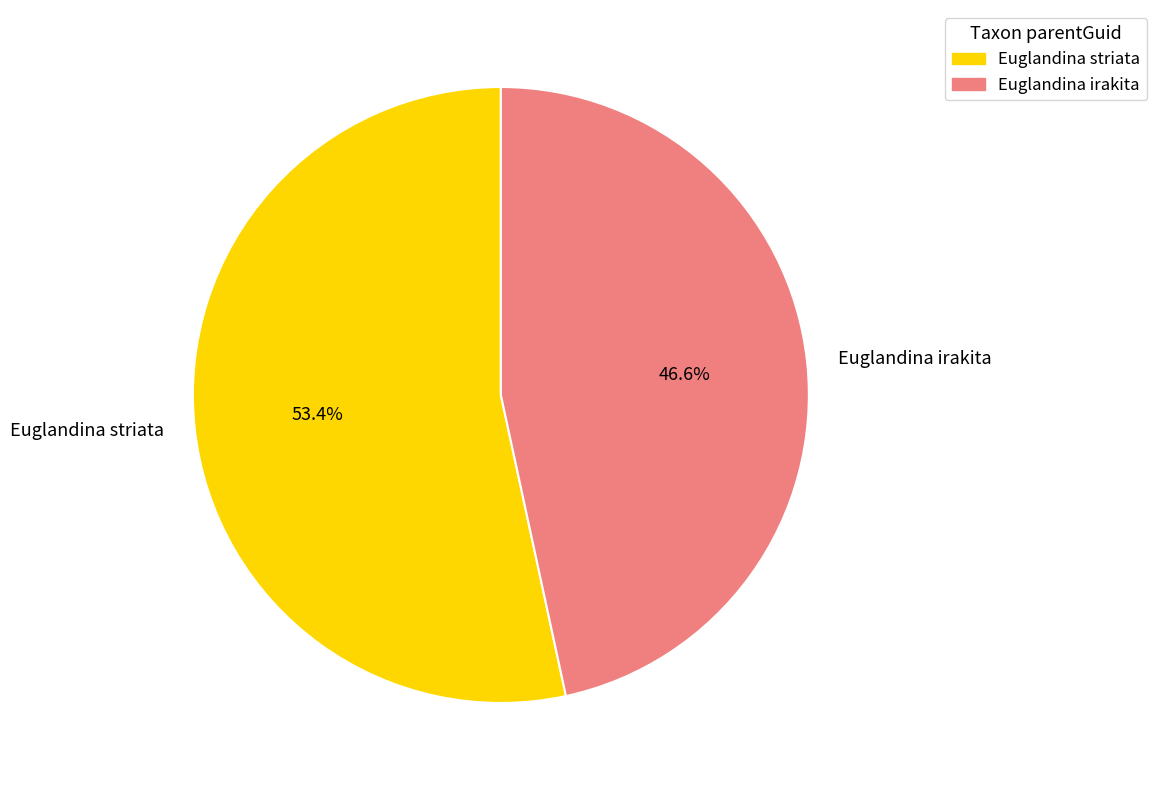

Rank the categories by value from highest to lowest.

Euglandina striata, Euglandina irakita